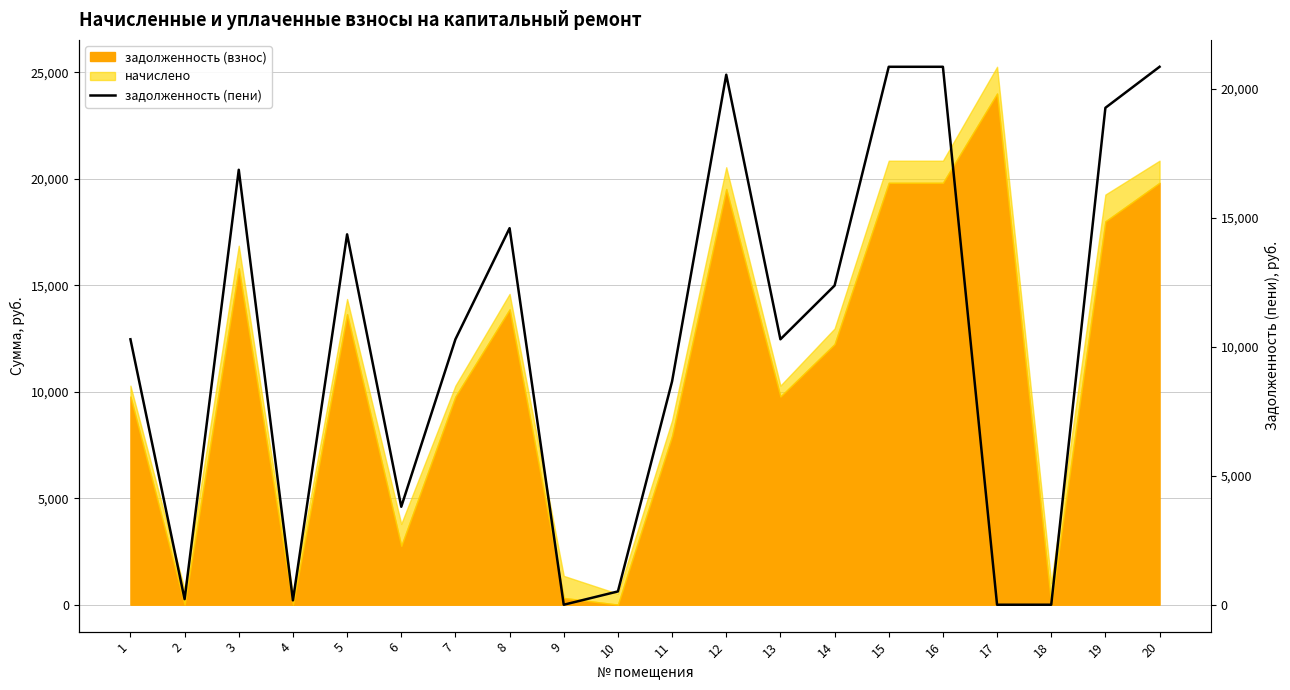

Reading right to left, list all the values displayed in this chart.

20852.8	19262.7	0.3	0.0	20852.8	20852.8	12371.5	10289.7	20545.2	8659.5	515.7	0.0	14597.0	10289.7	3798.3	14357.7	169.9	16860.2	216.6	10289.7